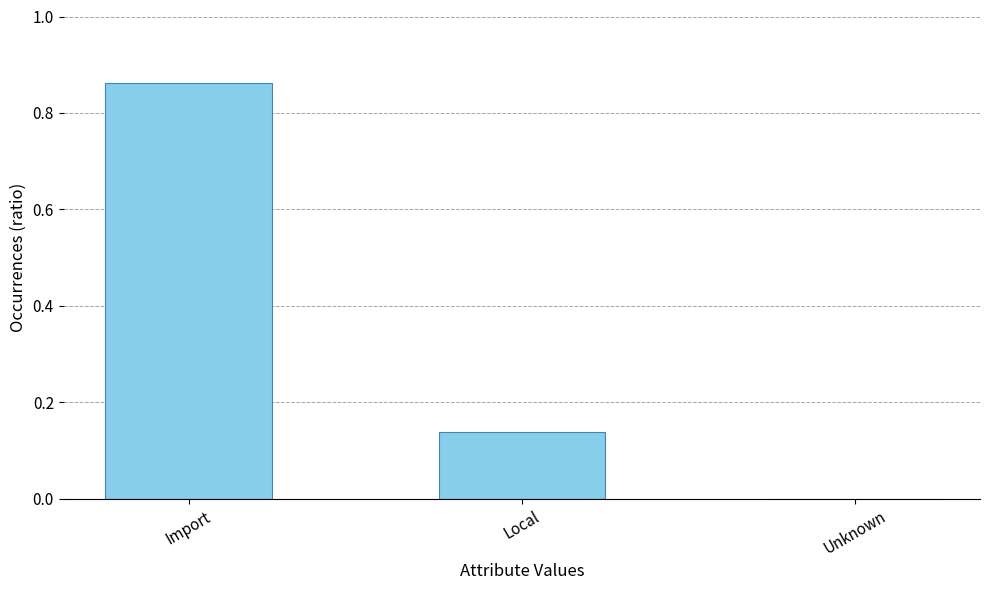

Is it true that the value at Import is 0.4?

False